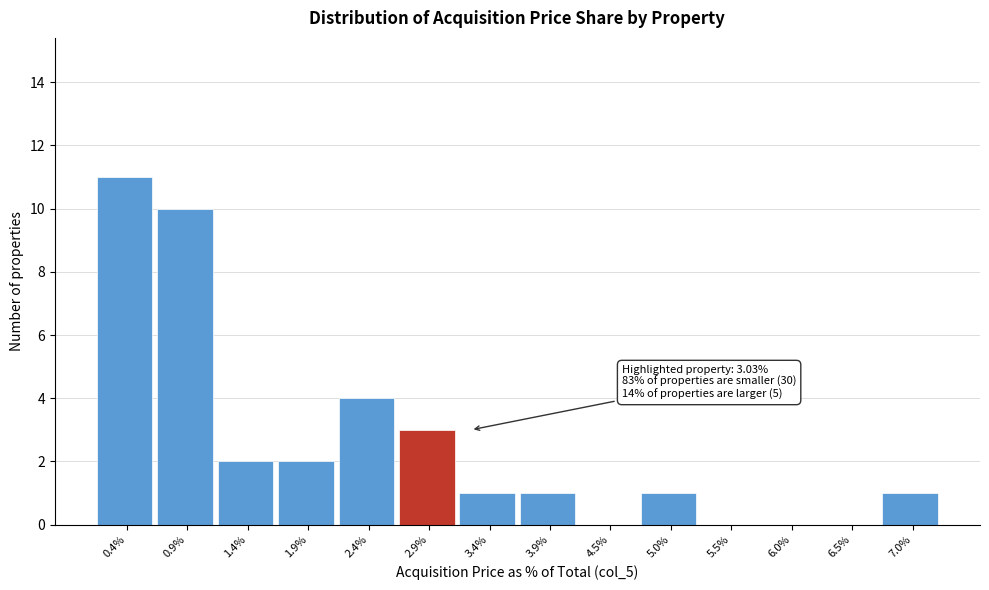

Reading left to right, list all the values displayed in this chart.

0.4%=11	0.9%=10	1.4%=2	1.9%=2	2.4%=4	2.9%=3	3.4%=1	3.9%=1	4.5%=0	5.0%=1	5.5%=0	6.0%=0	6.5%=0	7.0%=1